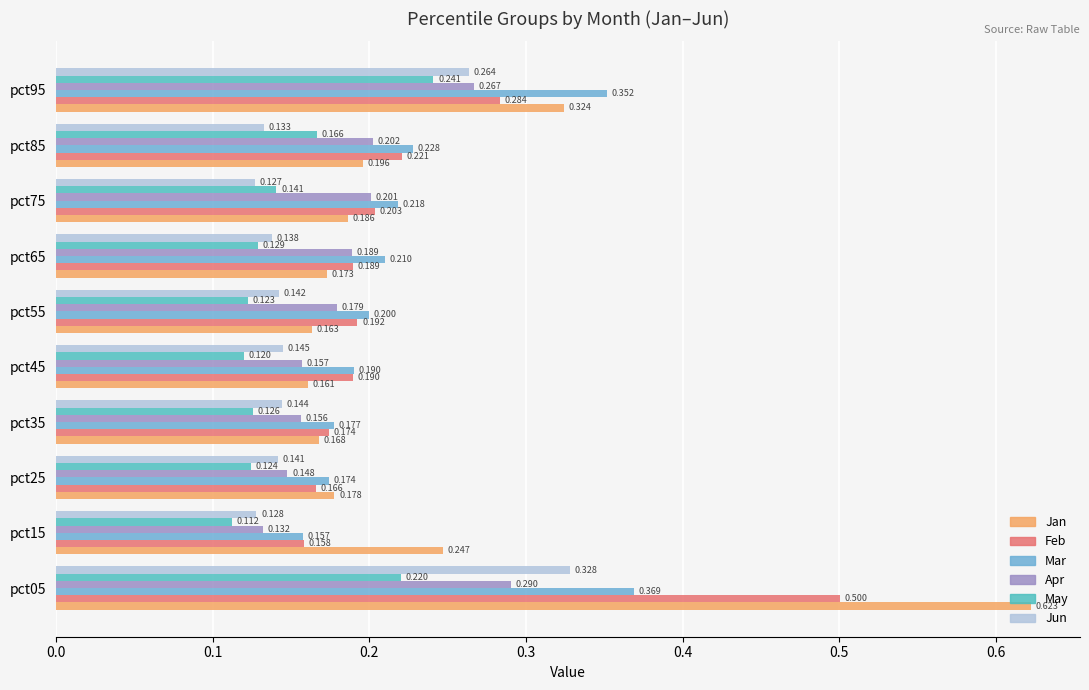

Where is Jan nearest to the value 0?

pct45